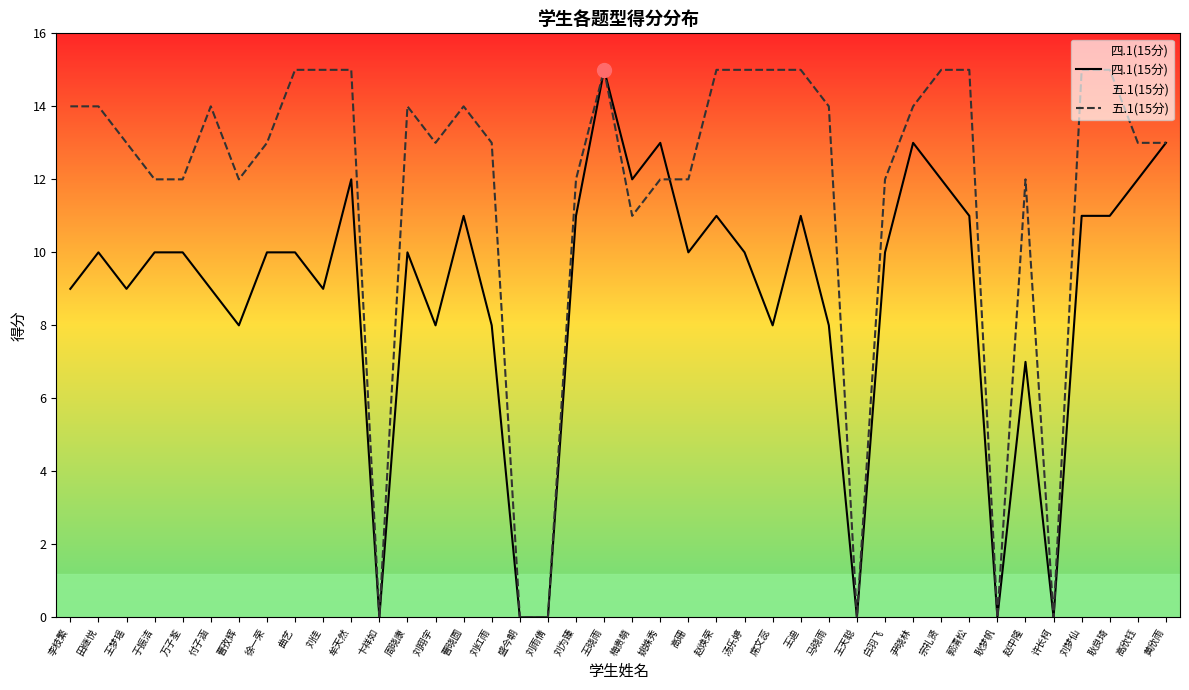

What are all the series names shown in the legend?

四.1(15分), 五.1(15分)